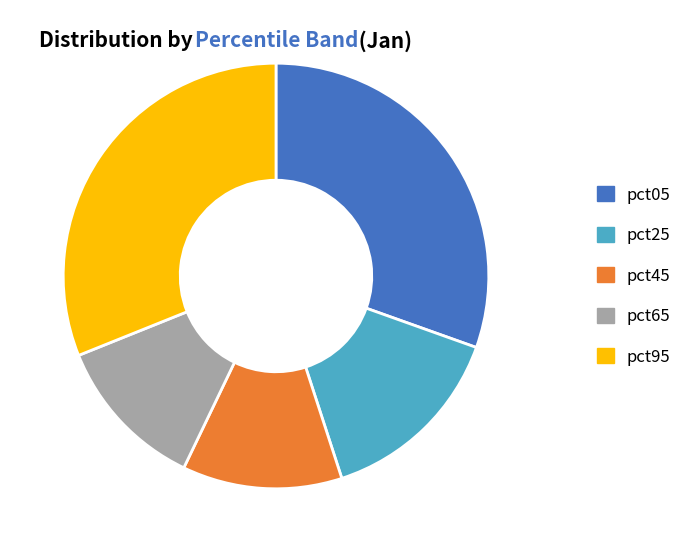

What is the largest slice in the pie chart?

pct95